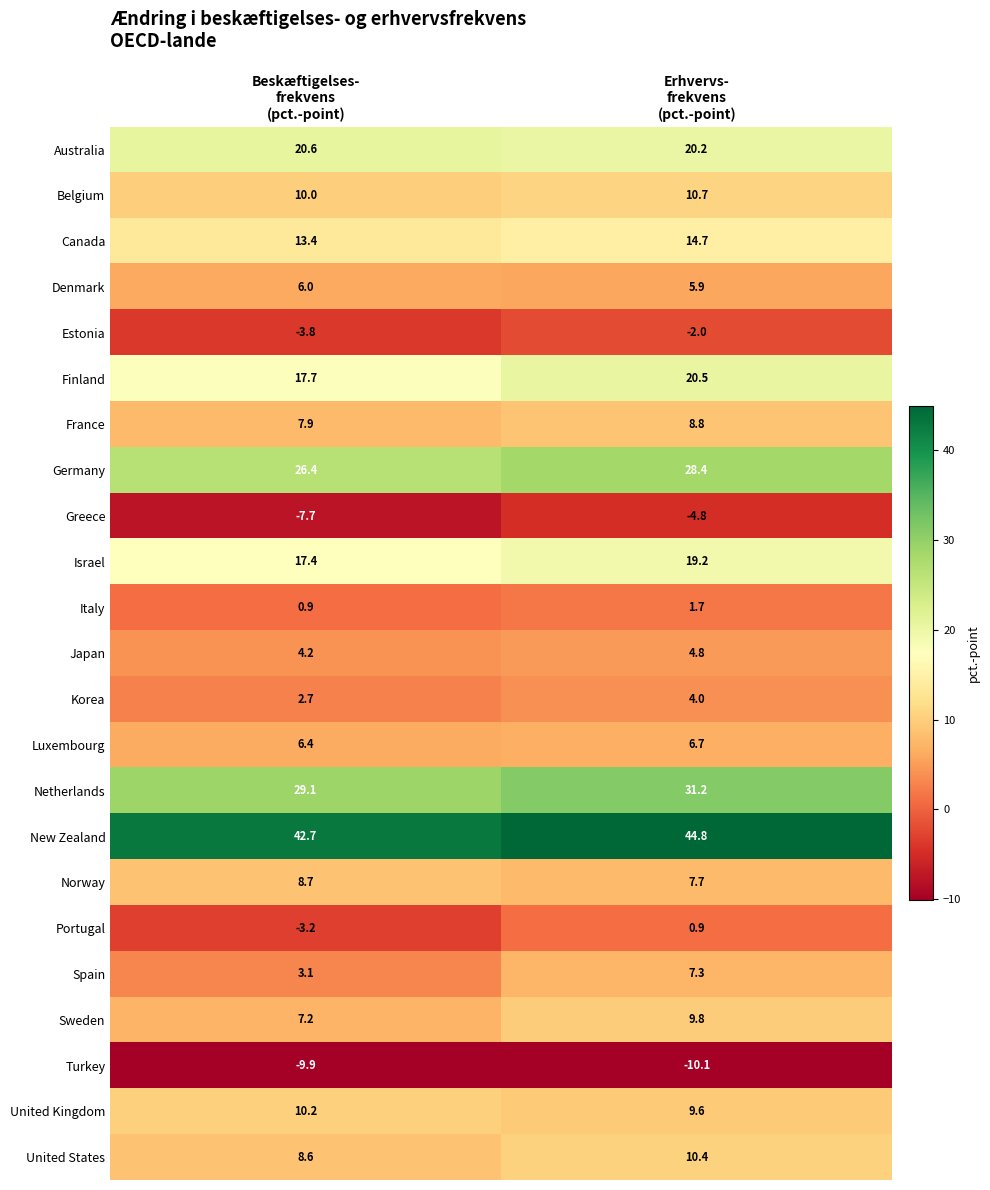

List the series in order of their peak value, highest first.

New Zealand, Netherlands, Germany, Australia, Finland, Israel, Canada, Belgium, United States, United Kingdom, Sweden, France, Norway, Spain, Luxembourg, Denmark, Japan, Korea, Italy, Portugal, Estonia, Greece, Turkey